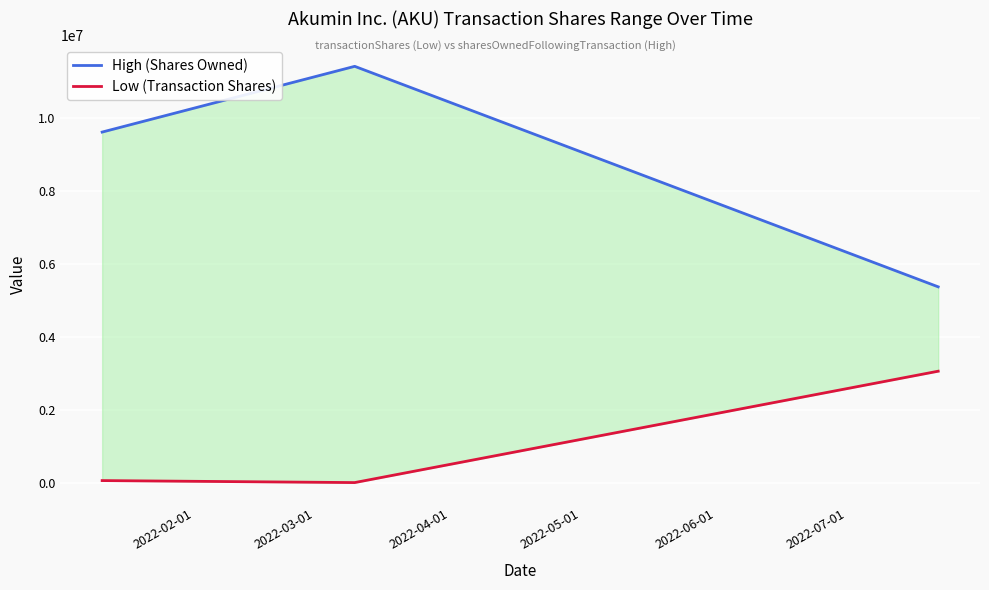

Reading right to left, transcribe all the data shown in this chart.

High (Shares Owned): 5371598	11399604	9602366
Low (Transaction Shares): 3065257	20304	75000